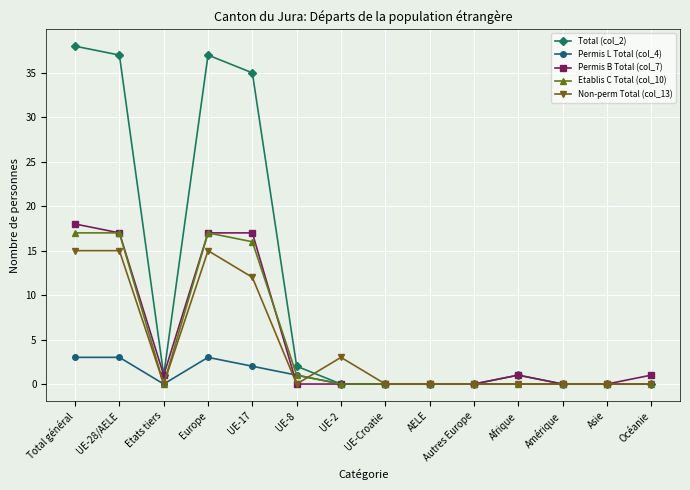

What is the difference between the maximum and minimum values in the Total (col_2) series?

38